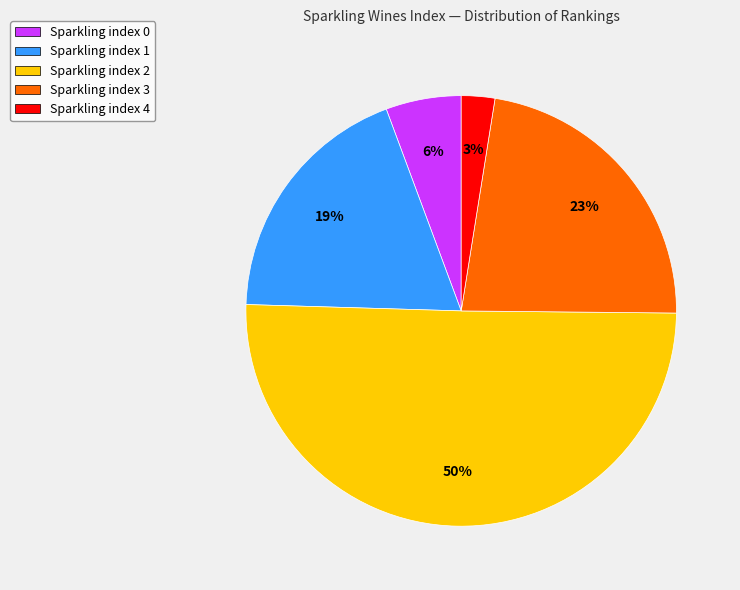

How many slices are in this pie chart?

5